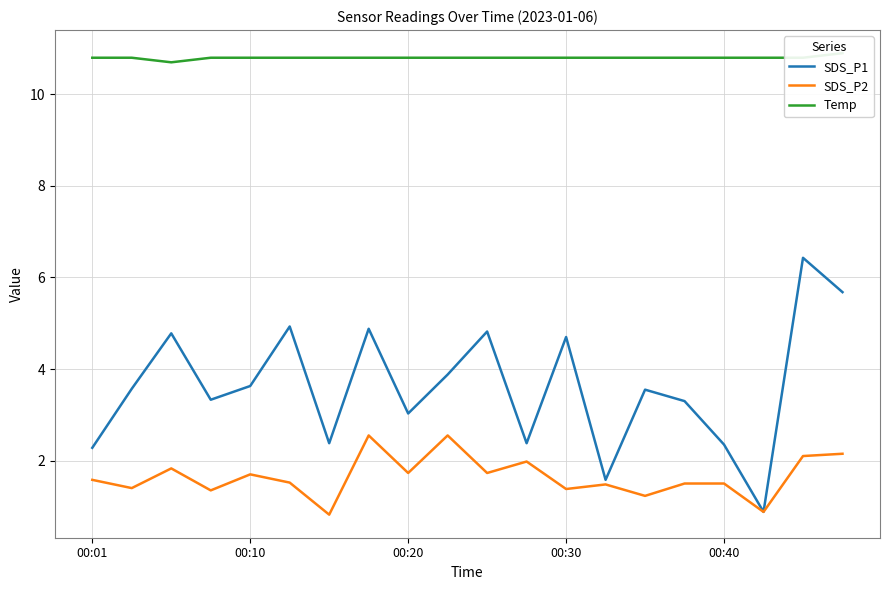

How many interior local valleys does the Temp series have?

1